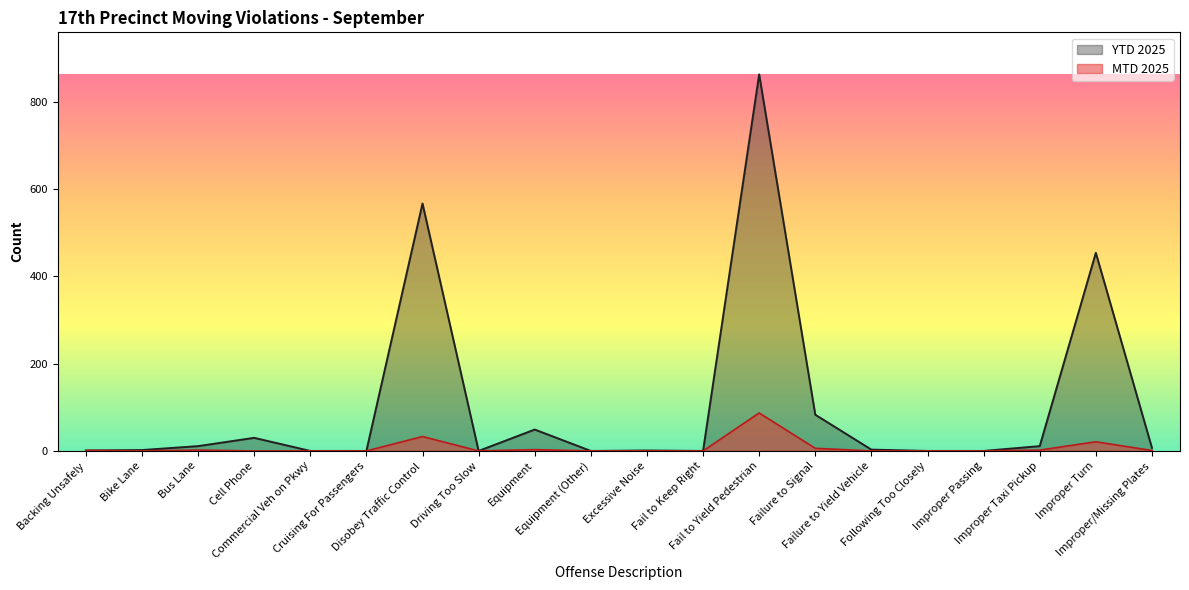

Reading left to right, list all the values displayed in this chart.

MTD 2025: Backing Unsafely=1	Bike Lane=0	Bus Lane=2	Cell Phone=0	Commercial Veh on Pkwy=0	Cruising For Passengers=0	Disobey Traffic Control=33	Driving Too Slow=0	Equipment=3	Equipment (Other)=0	Excessive Noise=0	Fail to Keep Right=0	Fail to Yield Pedestrian=87	Failure to Signal=6	Failure to Yield Vehicle=0	Following Too Closely=0	Improper Passing=0	Improper Taxi Pickup=2	Improper Turn=21	Improper/Missing Plates=1
YTD 2025: Backing Unsafely=1	Bike Lane=2	Bus Lane=11	Cell Phone=30	Commercial Veh on Pkwy=0	Cruising For Passengers=0	Disobey Traffic Control=567	Driving Too Slow=0	Equipment=49	Equipment (Other)=0	Excessive Noise=1	Fail to Keep Right=0	Fail to Yield Pedestrian=863	Failure to Signal=83	Failure to Yield Vehicle=3	Following Too Closely=0	Improper Passing=0	Improper Taxi Pickup=11	Improper Turn=454	Improper/Missing Plates=7